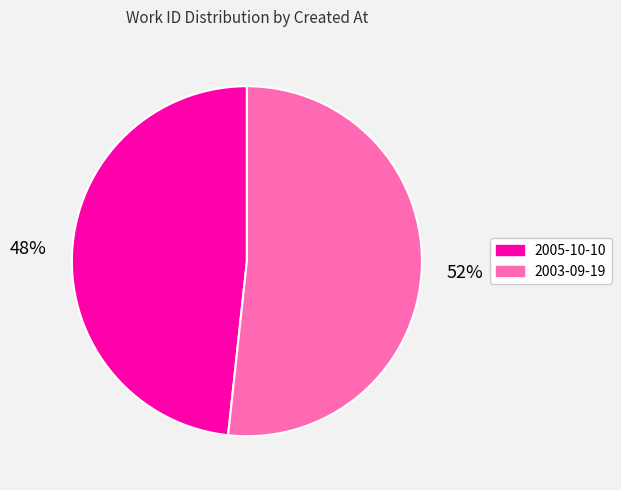

To the nearest percent, what percentage of the pie is 2005-10-10?

48%